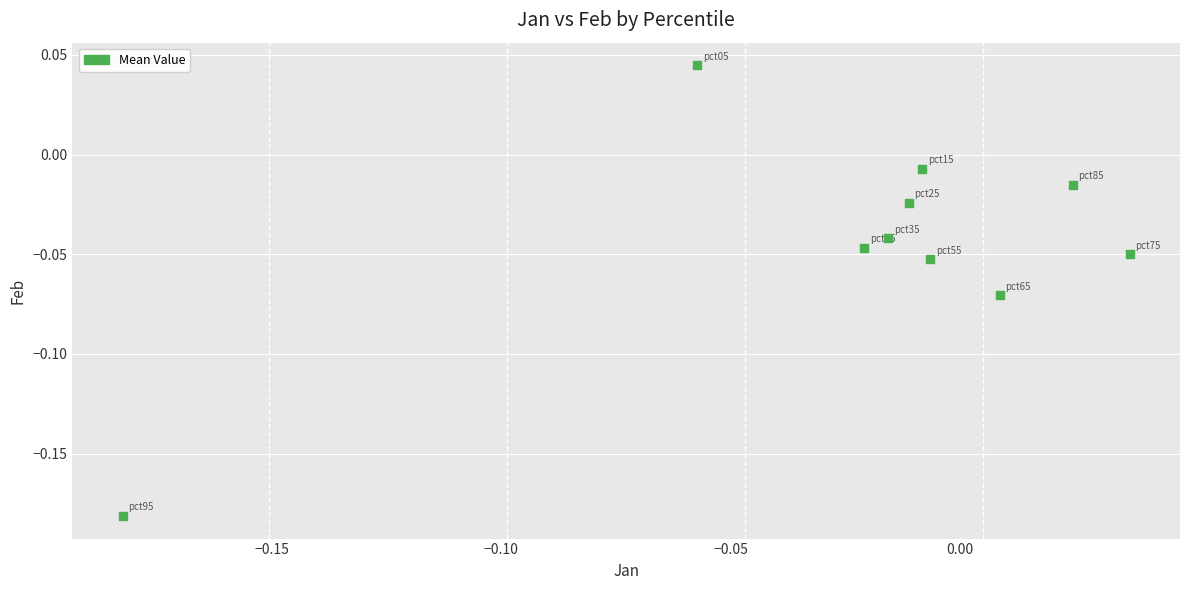

Count the number of points in this scatter plot.

10